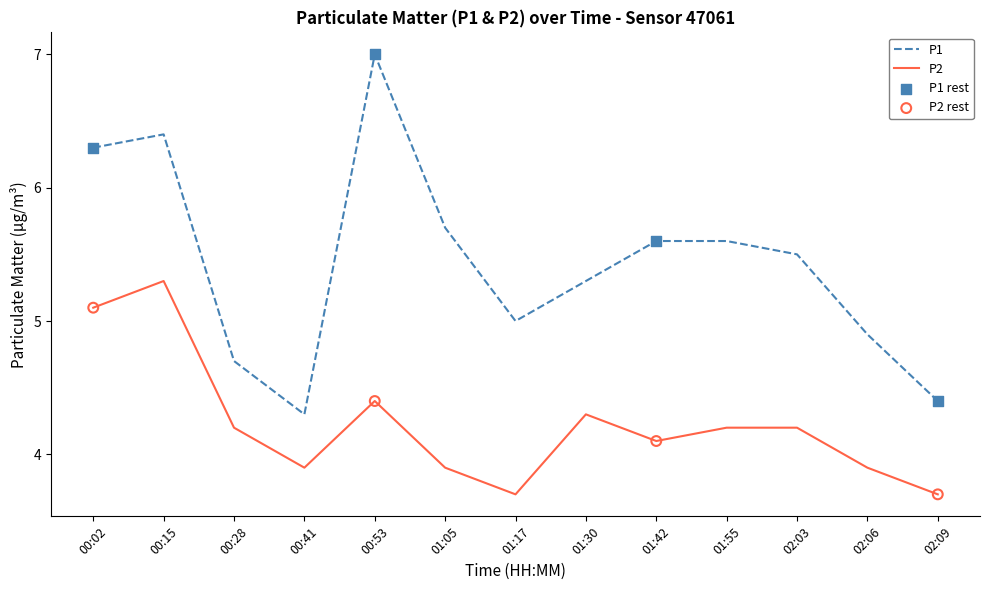

What is the total value across all series at 02:09?

8.1